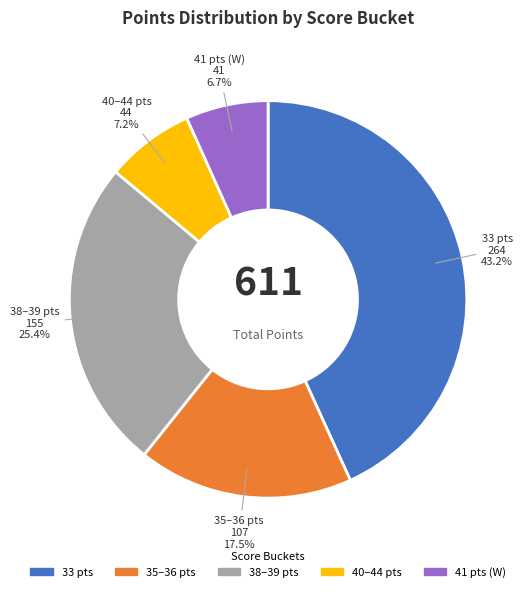

Does any single category account for the majority?

No